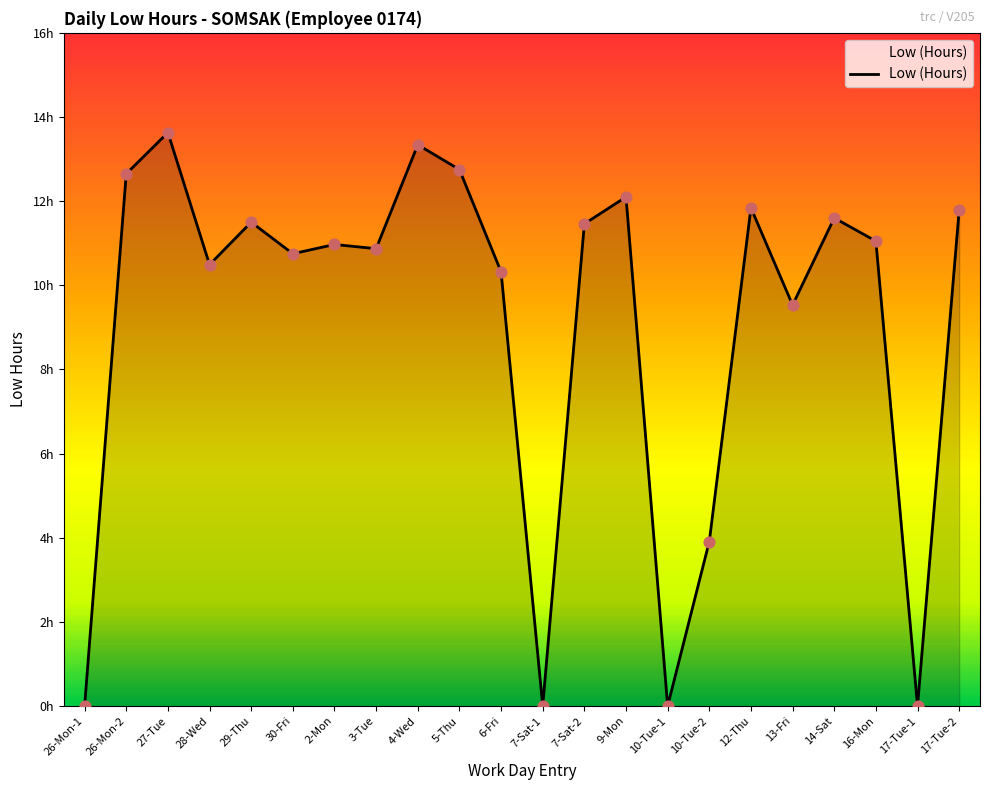

What is the ratio of the value at 13-Fri to the value at 28-Wed?

0.9